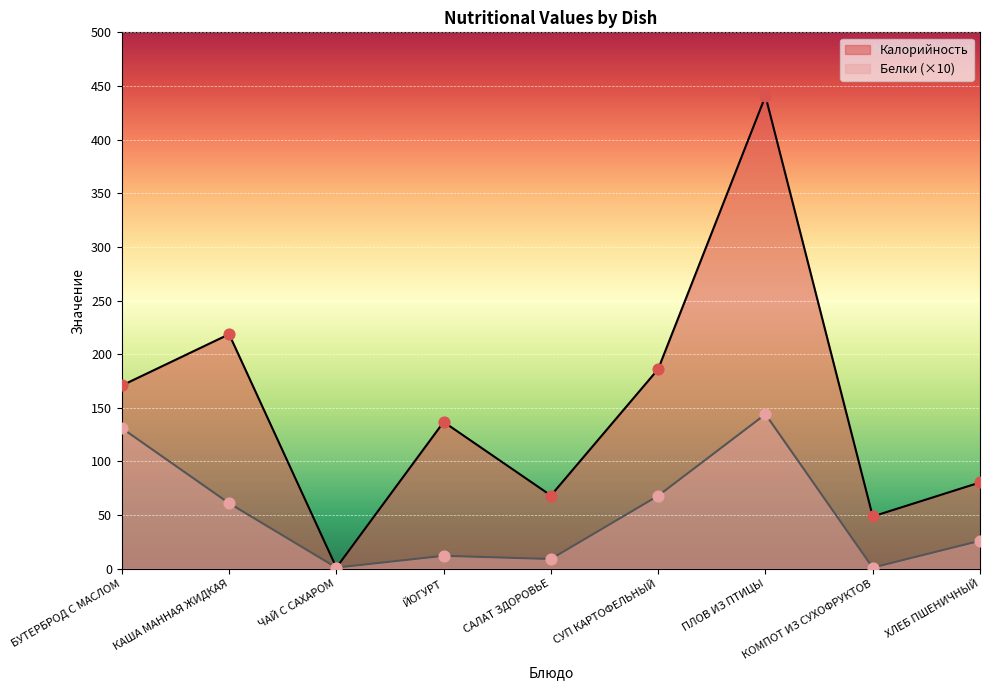

Which series has the widest spread of Y values?

Калорийность